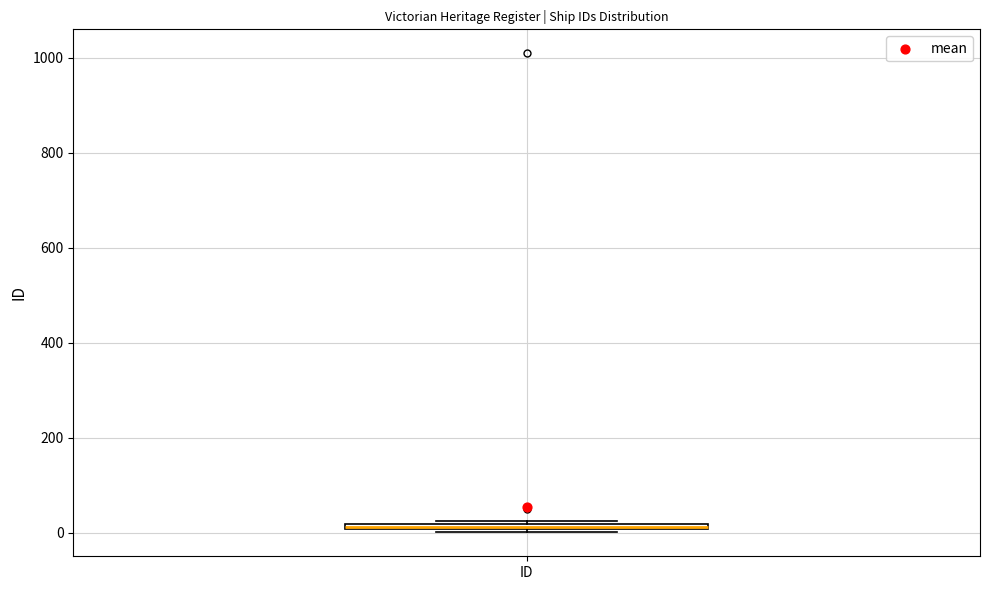

Where is the upper edge of the box for ID on the y-axis? The values are not printed on the chart, so give them approximately, as read against the axis.

20